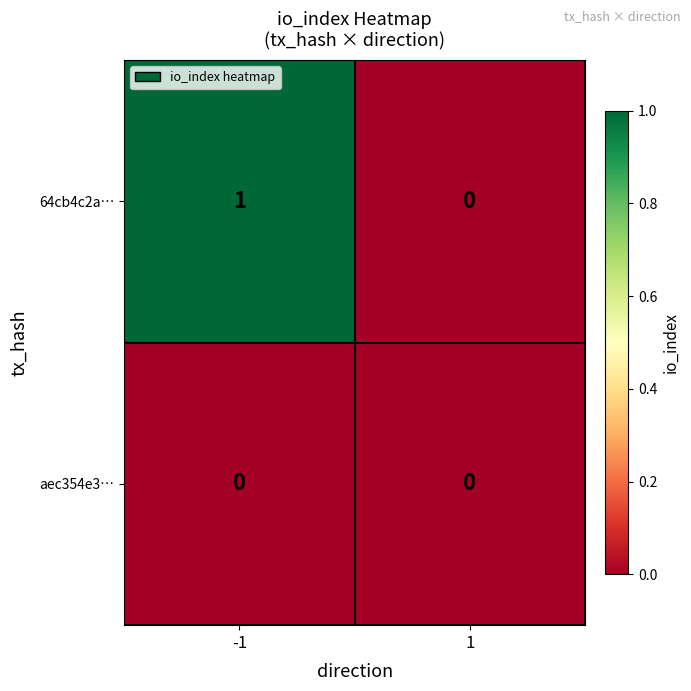

Reading right to left, extract all data points from this chart.

64cb4c2a…: 1=0	-1=1
aec354e3…: 1=0	-1=0